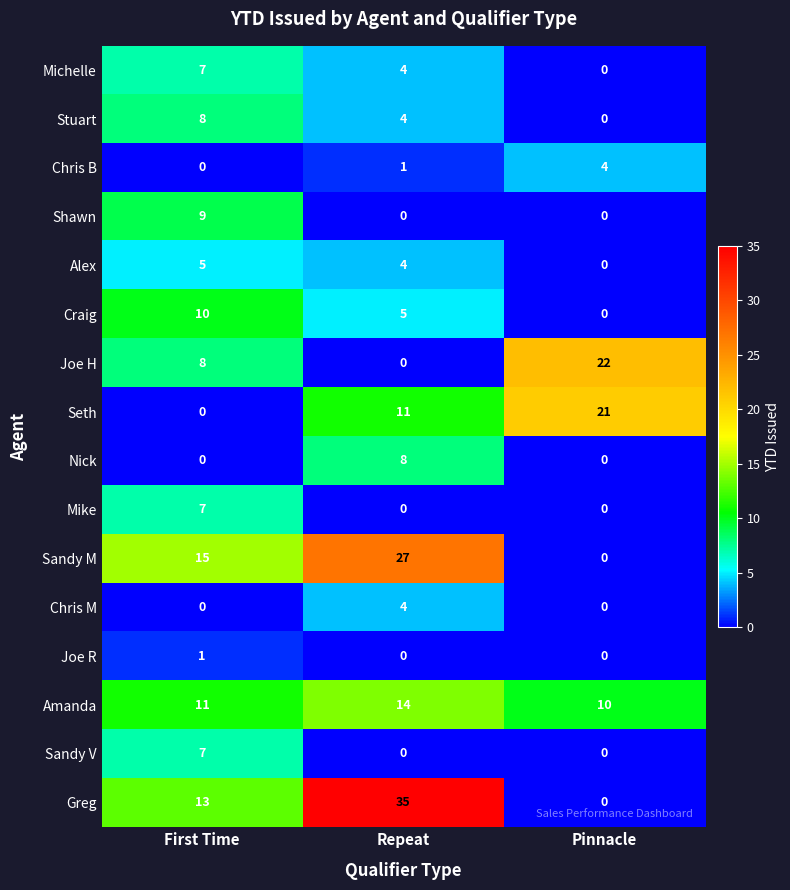

What is the maximum value shown in the chart?

35